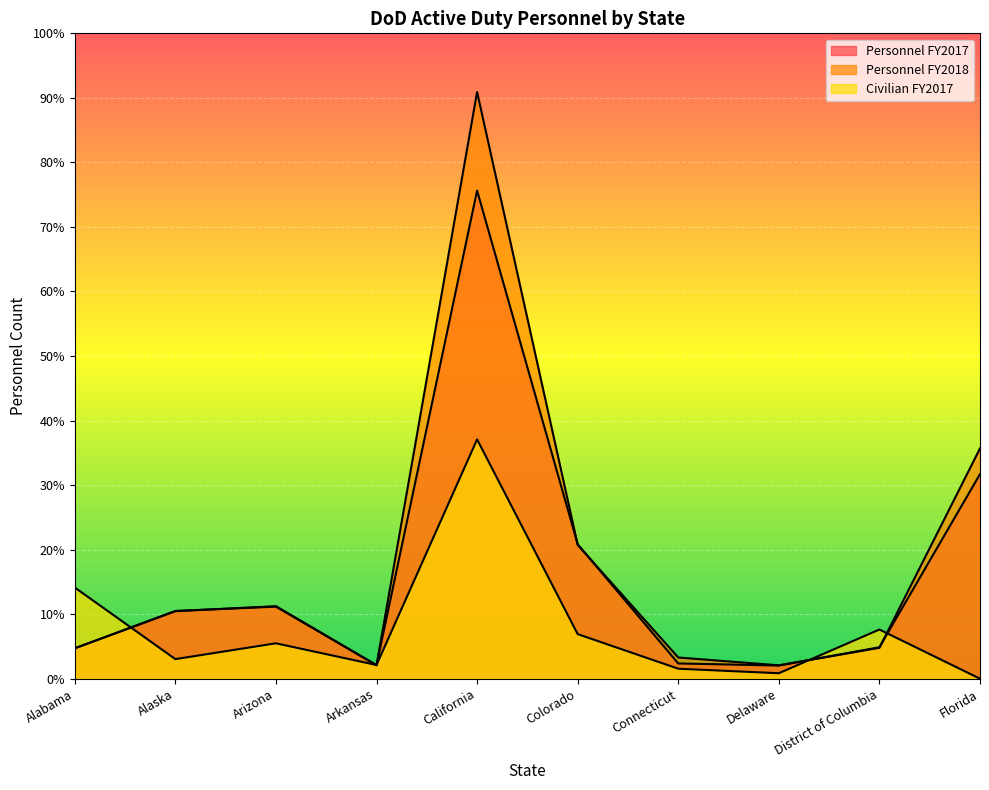

Between which two adjacent categories do Civilian FY2017 and Personnel FY2017 first intersect?

Alabama and Alaska